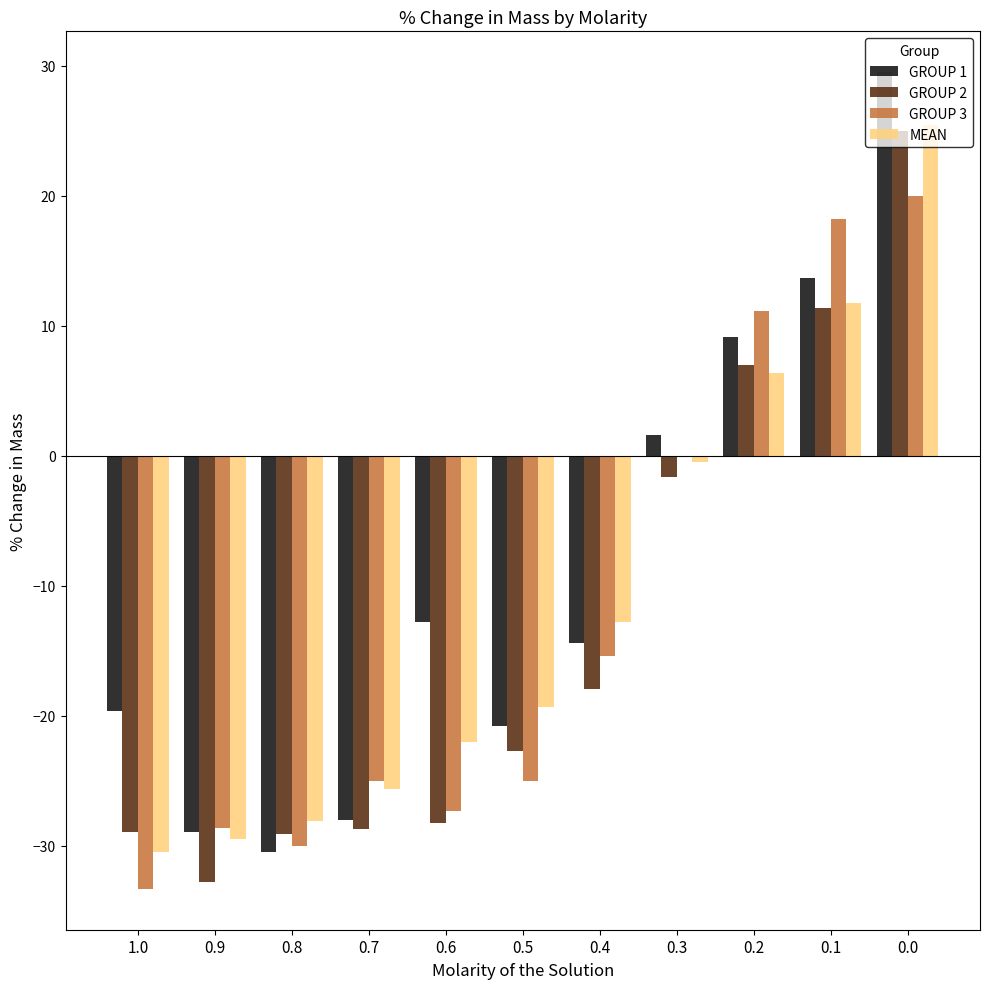

Which series changed the most between 0.9 and 0.1?

GROUP 3